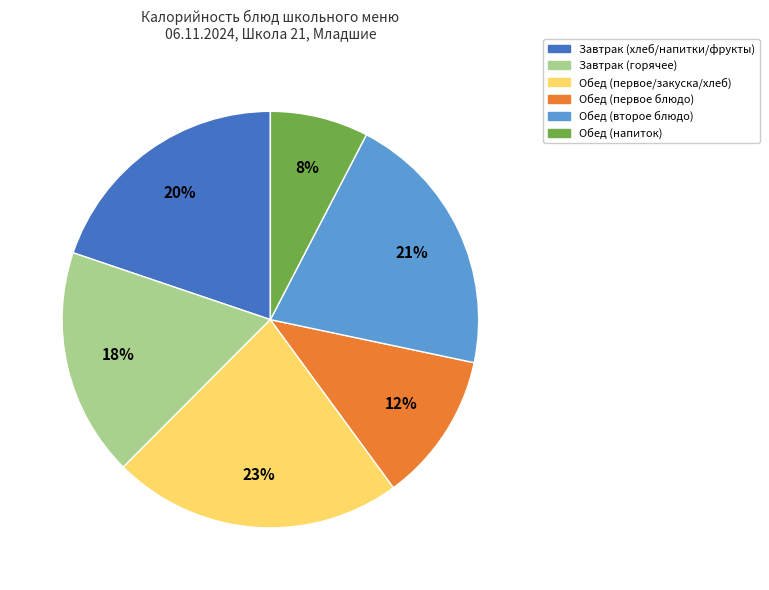

Is there any slice that represents more than half of the pie?

No